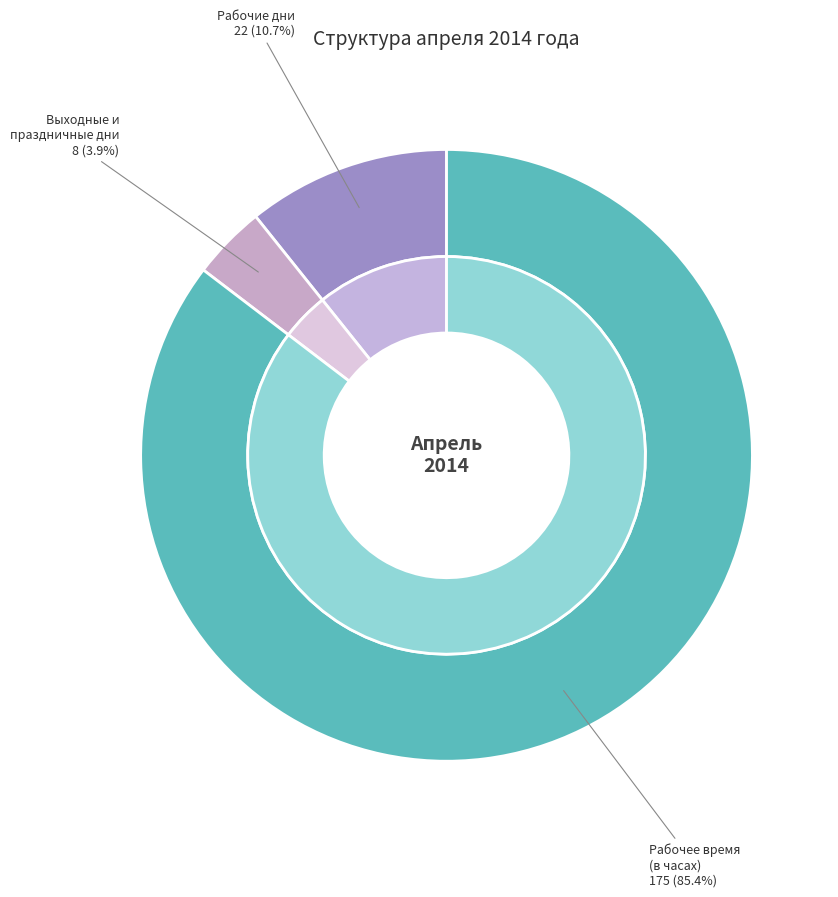

To the nearest percent, what is the difference between the Рабочие дни and Рабочее время (в часах) slice percentages?

75%